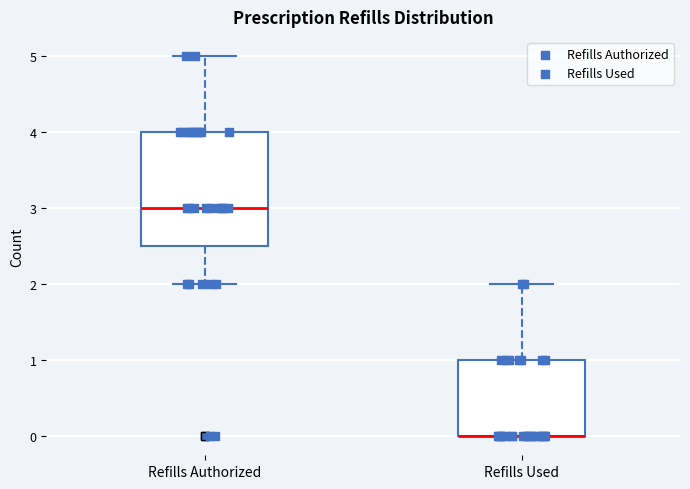

Reading left to right, read every box against the y-axis: the position of its median line, the range the box covers, and the ends of its whiskers. The values are not printed on the chart, so give them approximately, as read against the axis.

Refills Authorized: median 3.0, box 2.5 to 4.0, whiskers 2.0 to 5.0
Refills Used: median 0.0 (drawn on the box's lower edge), box 0.0 to 1.0, whiskers 0.0 to 2.0